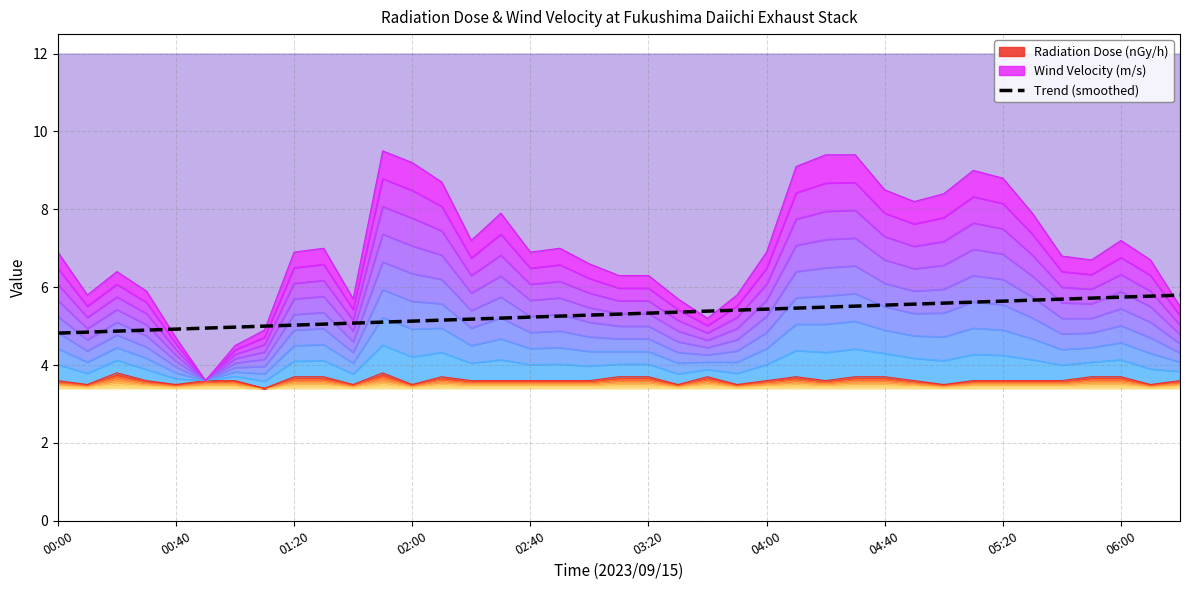

The value of Trend (smoothed) at 00:00 is 1.3. True or false?

False